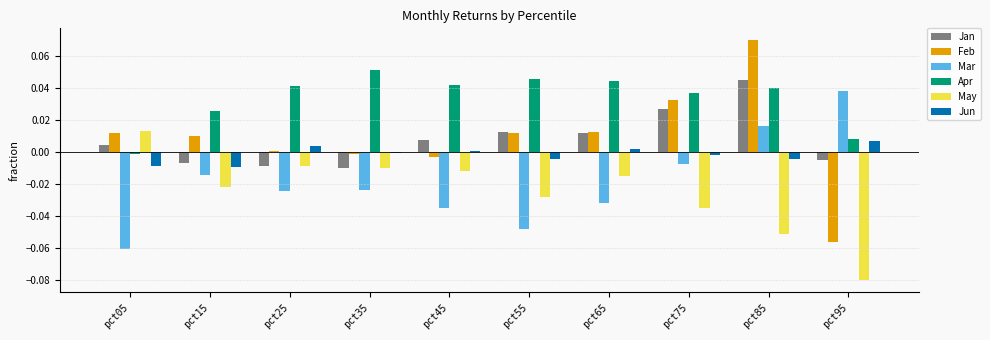

Which category has the highest value in the May series?

pct05